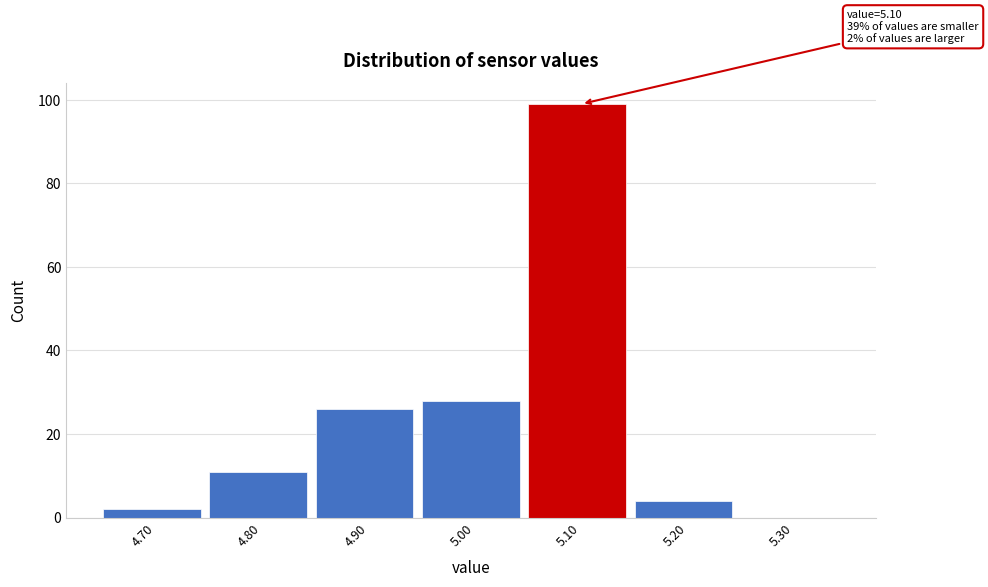

Which range on the x-axis has the tallest bar?

5.05 to 5.15